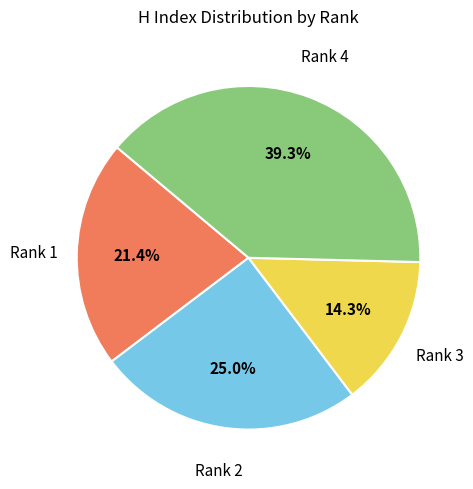

Does any single category account for the majority?

No